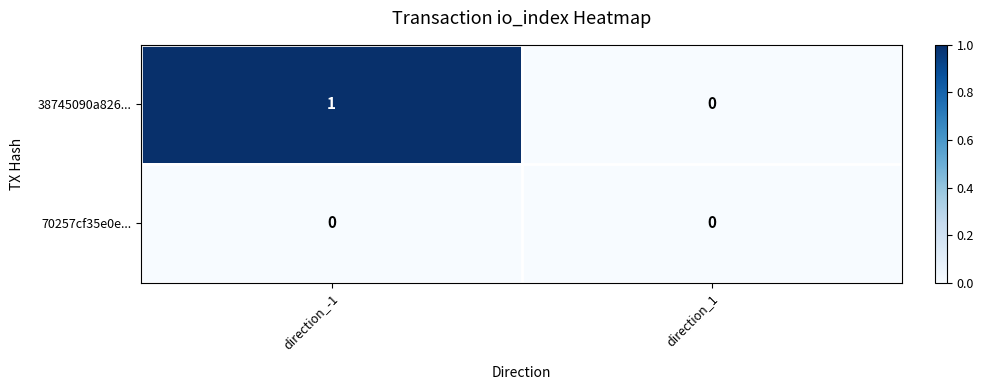

Which series has the widest spread of values?

38745090a826...